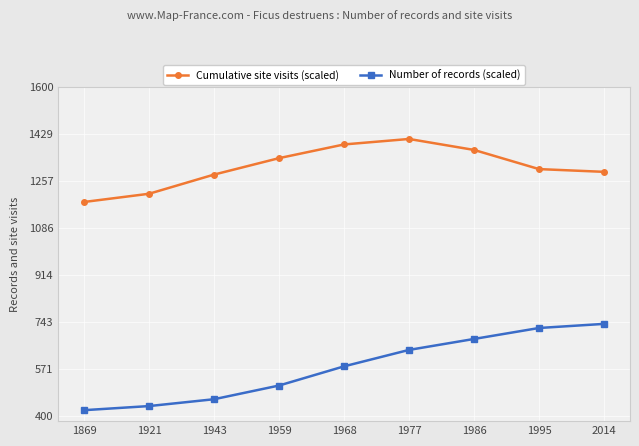

Count the number of data series in this chart.

2